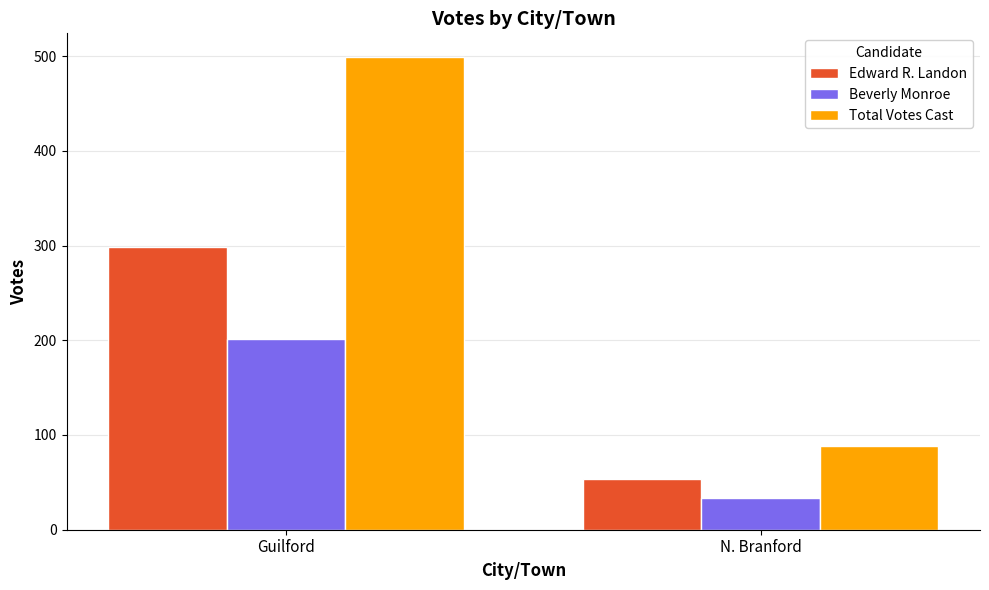

What is the smallest value displayed?

34